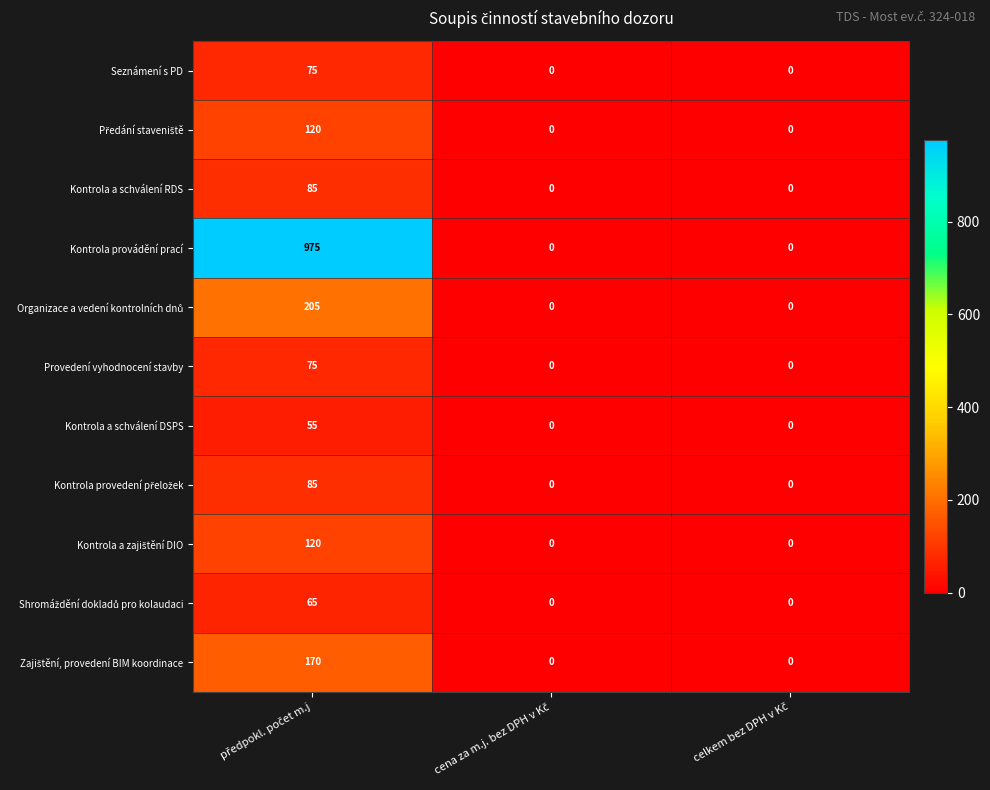

Which series has the widest spread of values?

Kontrola provádění prací